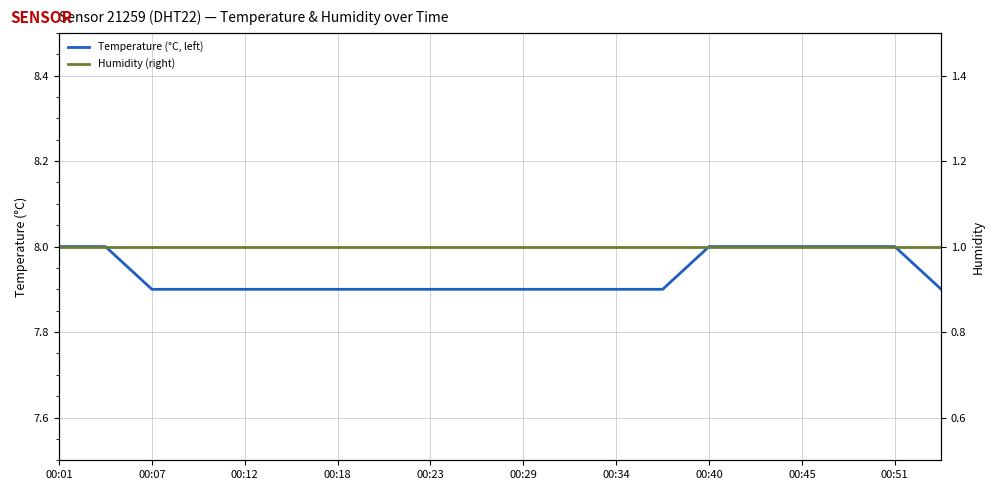

Is this an area chart (filled region under the line)?

No